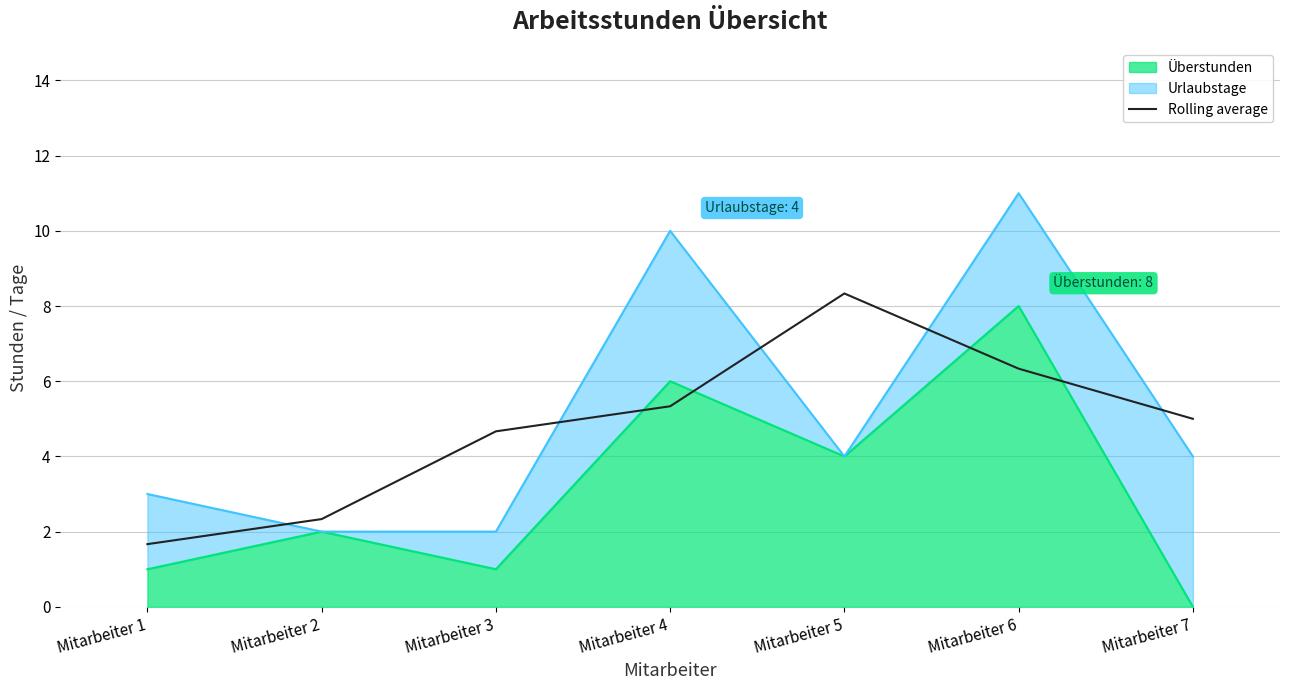

Where is the data nearest to the value 4?

Mitarbeiter 3